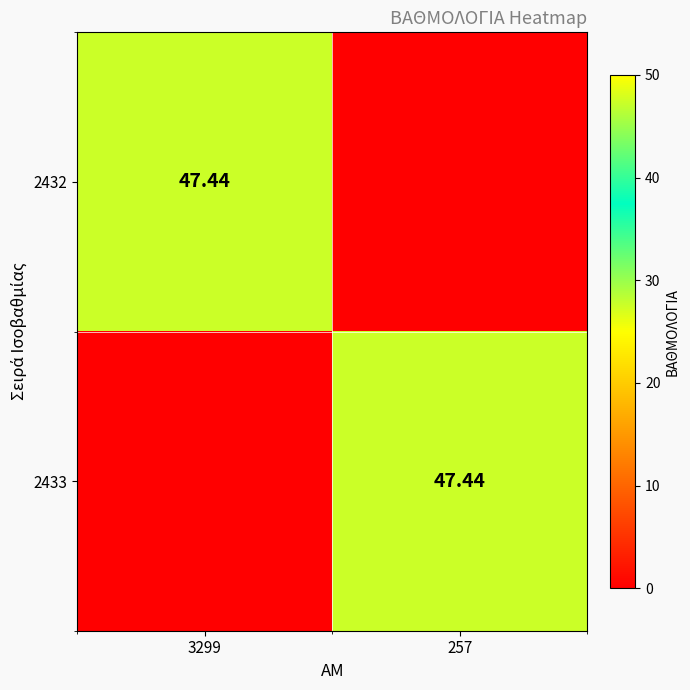

Count the number of categories in the chart.

2